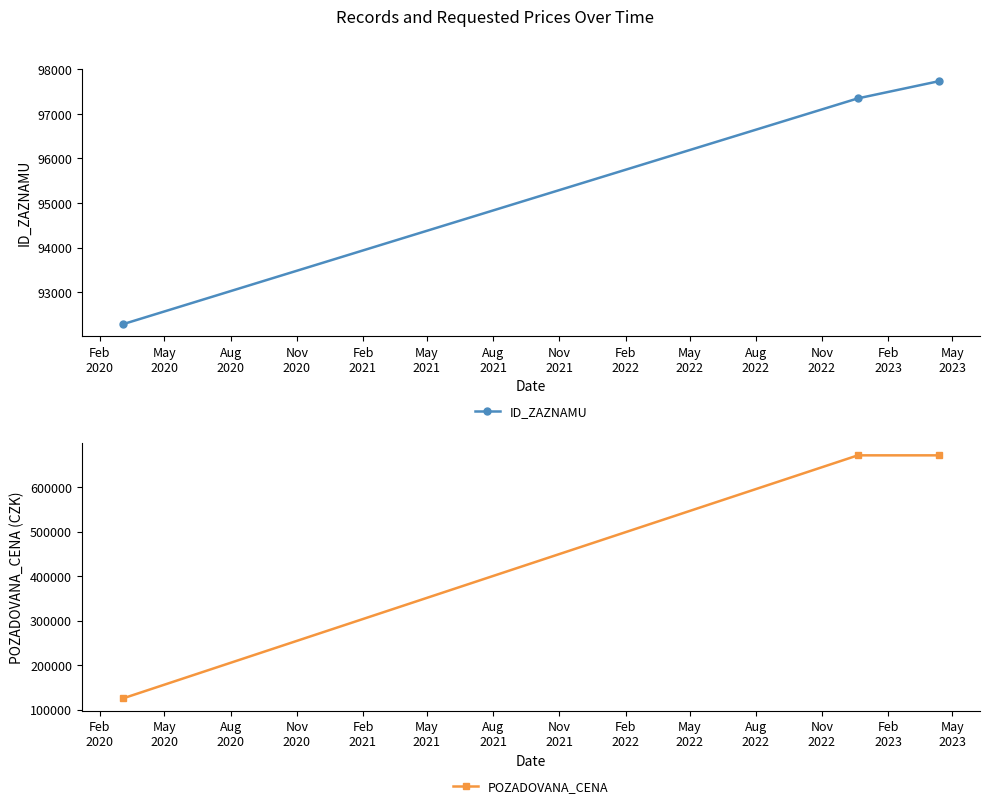

How many data points does each series have?

3